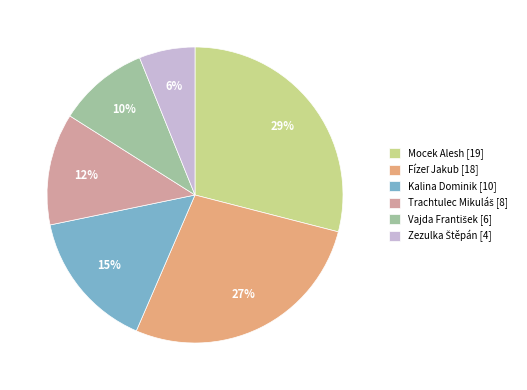

To the nearest percent, what is the average slice percentage?

17%